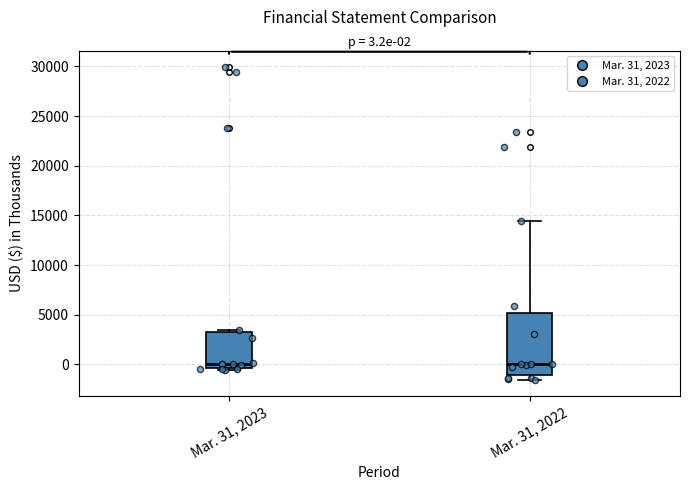

Which box is the tallest, from its lower edge to its upper edge?

Mar. 31, 2022